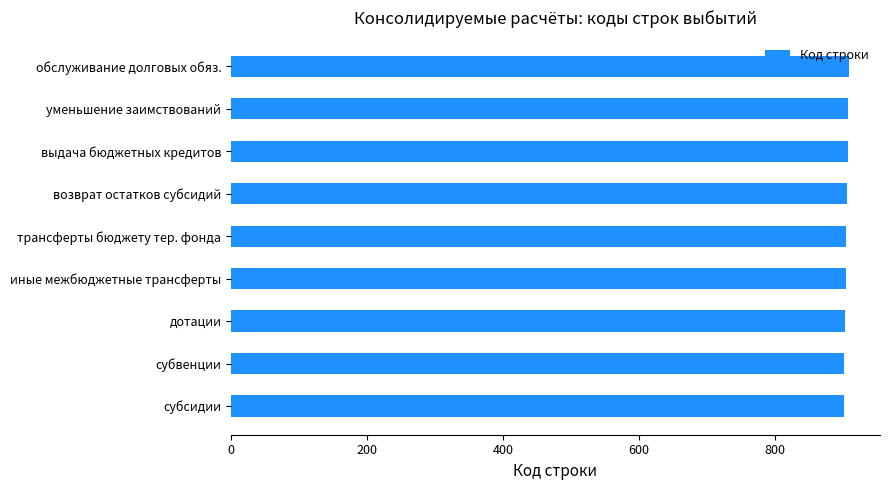

How many values are between 903 and 907?

5